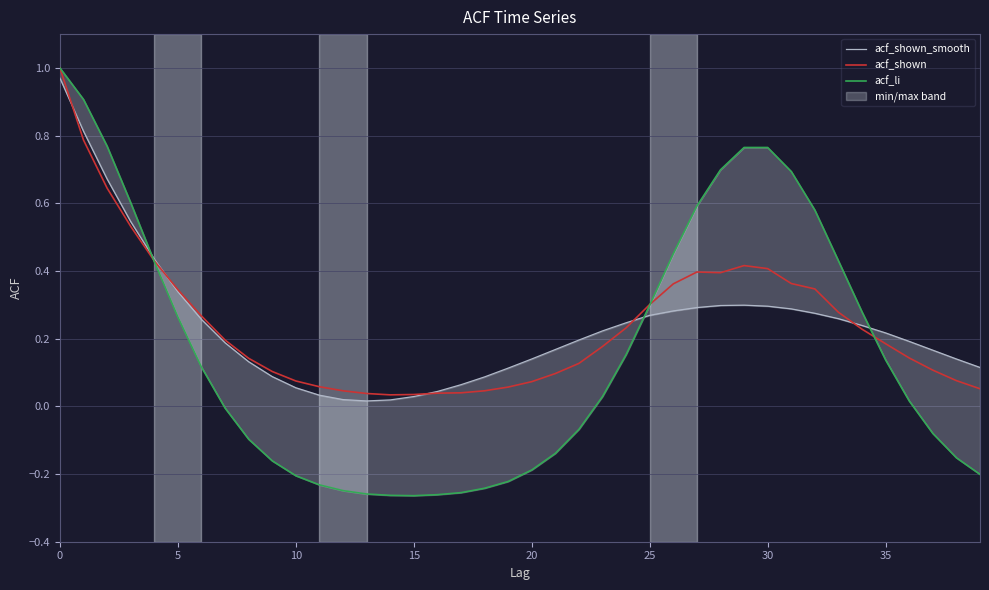

Is the value of acf_shown_smooth at 33 greater than the value of acf_li at 12?

Yes